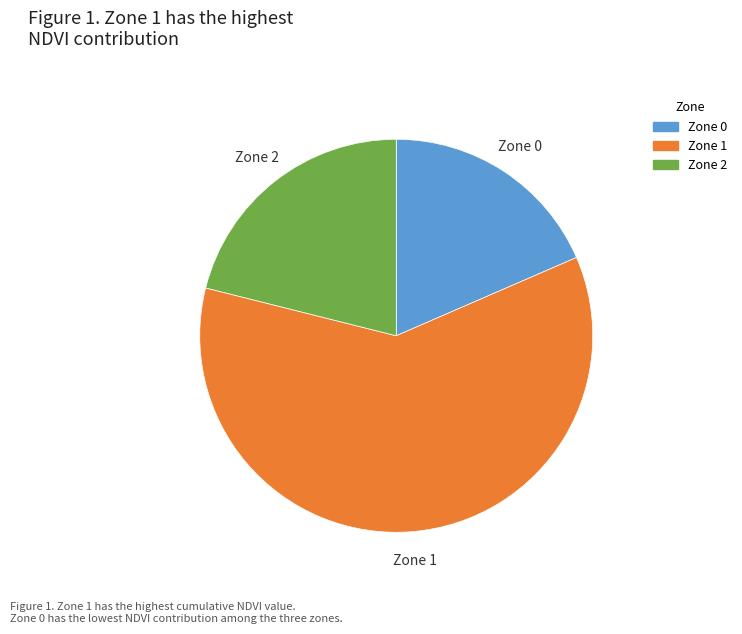

Combined, do Zone 0 and Zone 2 account for over 50%?

No